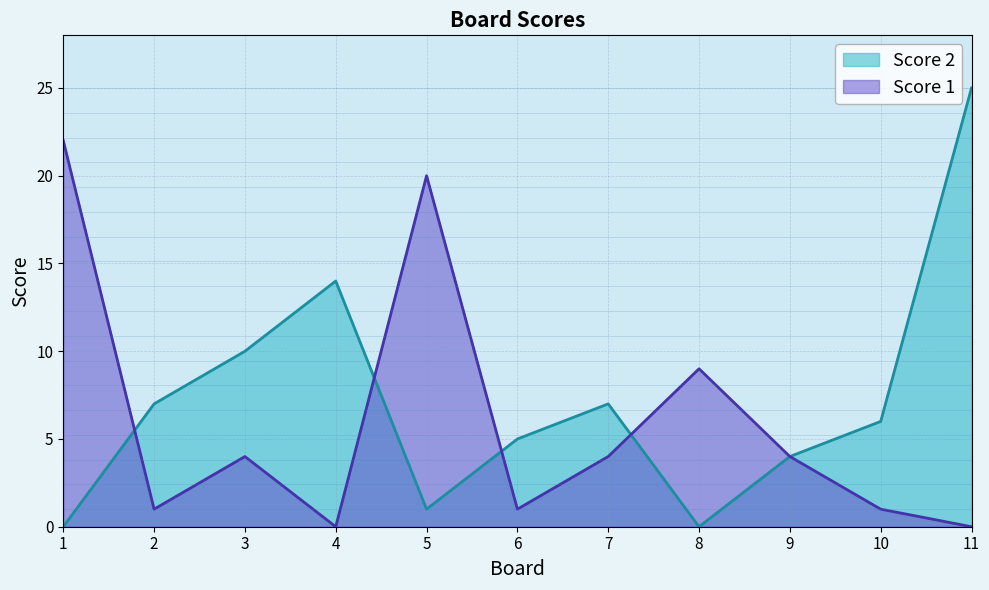

Rank the series by their average value, from highest to lowest.

Score 2, Score 1